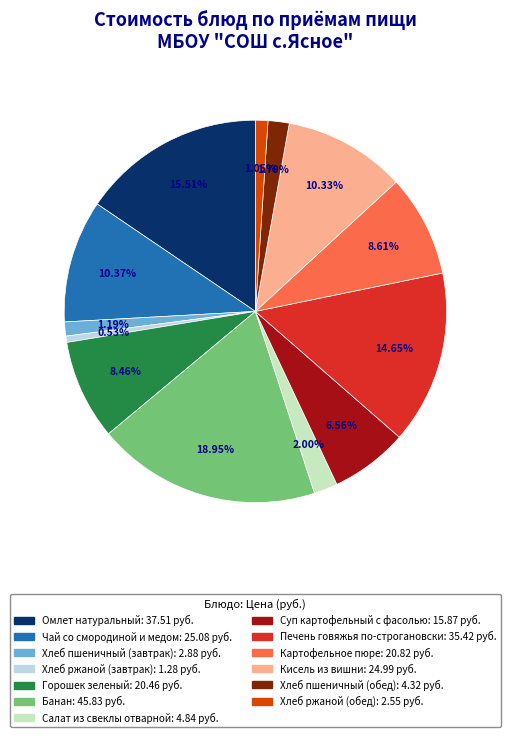

Which category has the biggest portion of the pie?

Банан